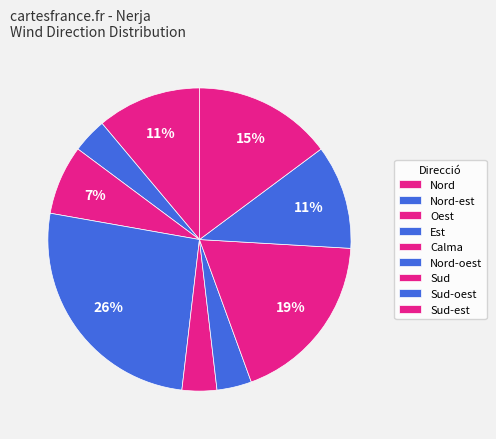

Do Sud and Oest together represent more than half of the pie?

No